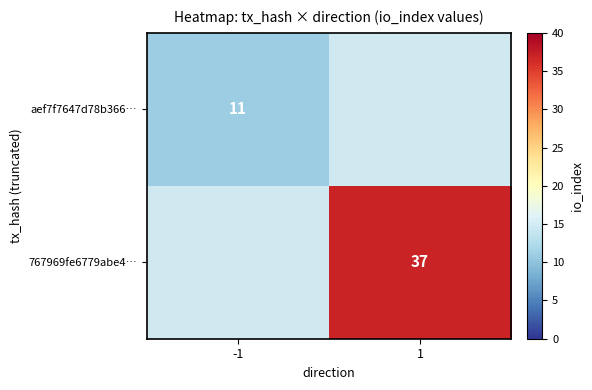

The value of 767969fe6779abe4… at 1 is 37. True or false?

True